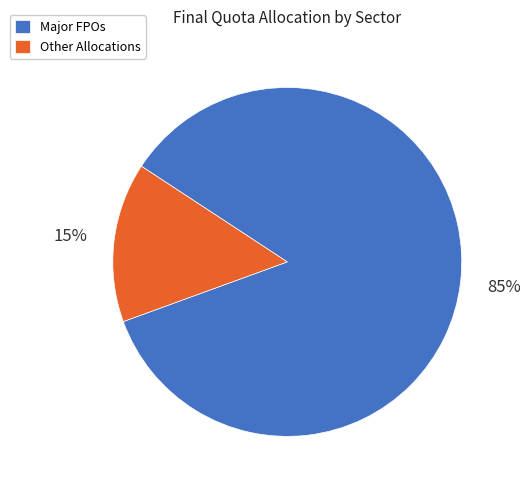

Do Major FPOs and Other Allocations together represent more than half of the pie?

Yes